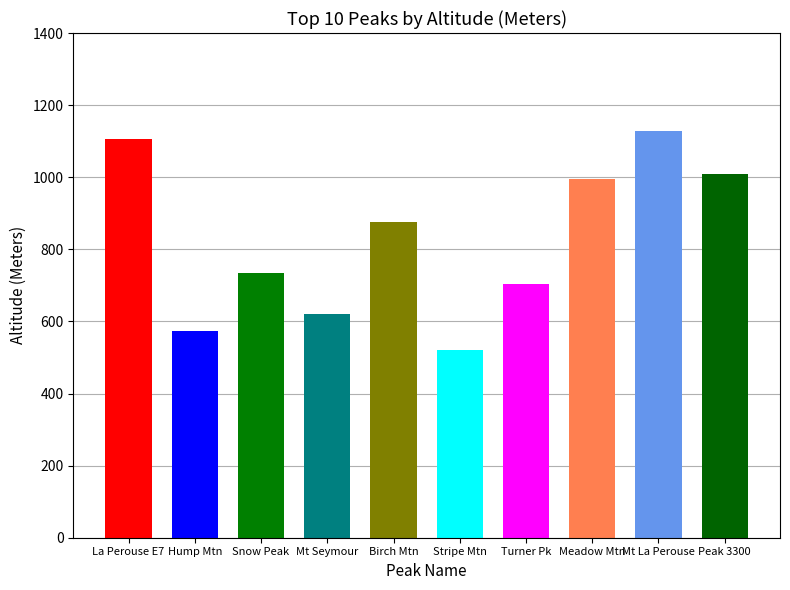

Reading left to right, transcribe all the data shown in this chart.

1107	573	735	620	877	520	705	995	1127	1010